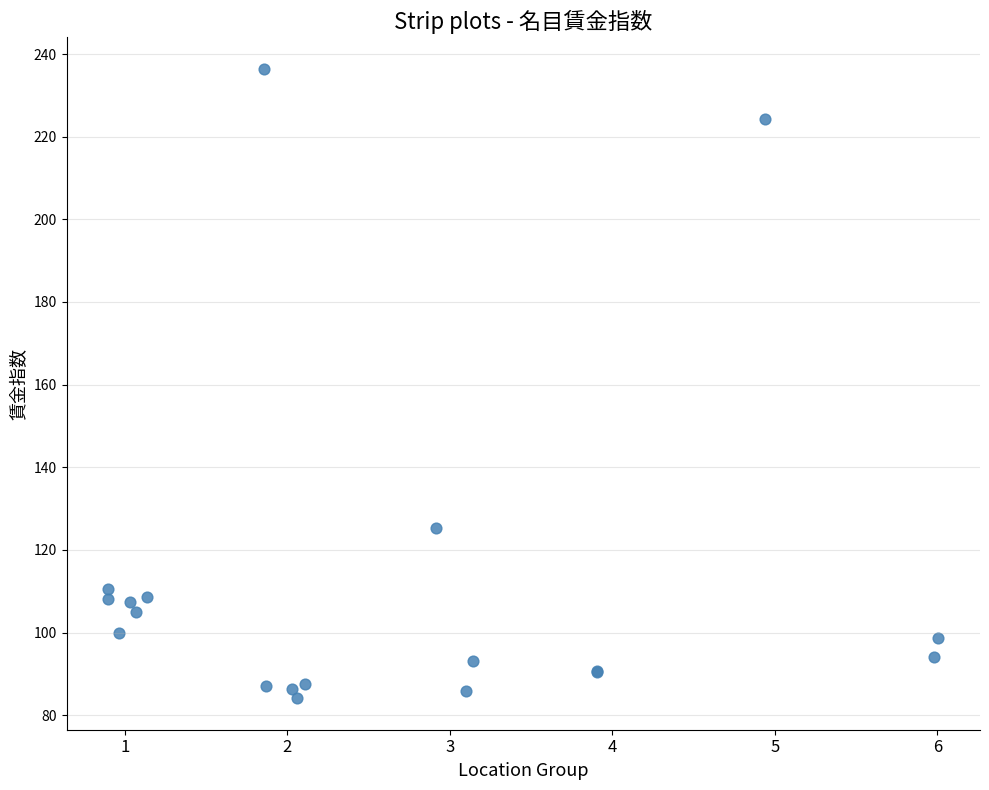

What Y value in the scatter plot is closest to 160?

125.2